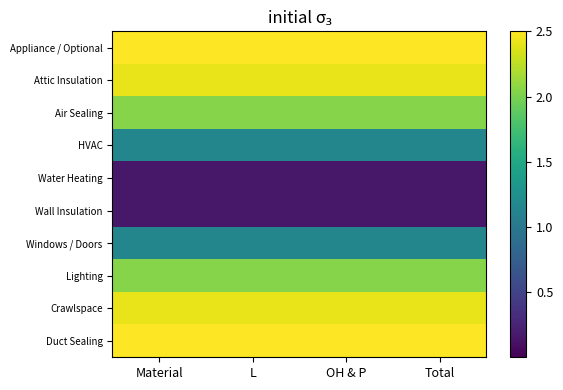

Reading right to left, list all the values displayed in this chart.

Appliance / Optional: Total=2.5	OH & P=2.5	L=2.5	Material=2.5
Attic Insulation: Total=2.4	OH & P=2.4	L=2.4	Material=2.4
Air Sealing: Total=2.0	OH & P=2.0	L=2.0	Material=2.0
HVAC: Total=1.2	OH & P=1.2	L=1.2	Material=1.2
Water Heating: Total=0.2	OH & P=0.2	L=0.2	Material=0.2
Wall Insulation: Total=0.2	OH & P=0.2	L=0.2	Material=0.2
Windows / Doors: Total=1.2	OH & P=1.2	L=1.2	Material=1.2
Lighting: Total=2.0	OH & P=2.0	L=2.0	Material=2.0
Crawlspace: Total=2.4	OH & P=2.4	L=2.4	Material=2.4
Duct Sealing: Total=2.5	OH & P=2.5	L=2.5	Material=2.5